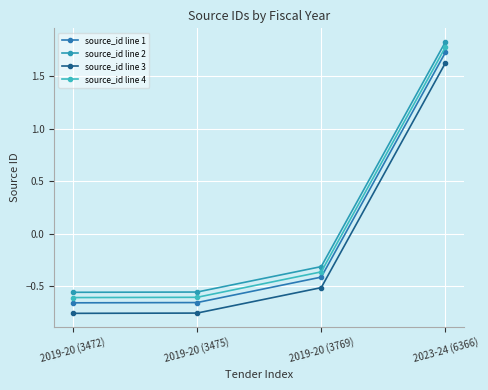

Does the chart have visible grid lines?

Yes